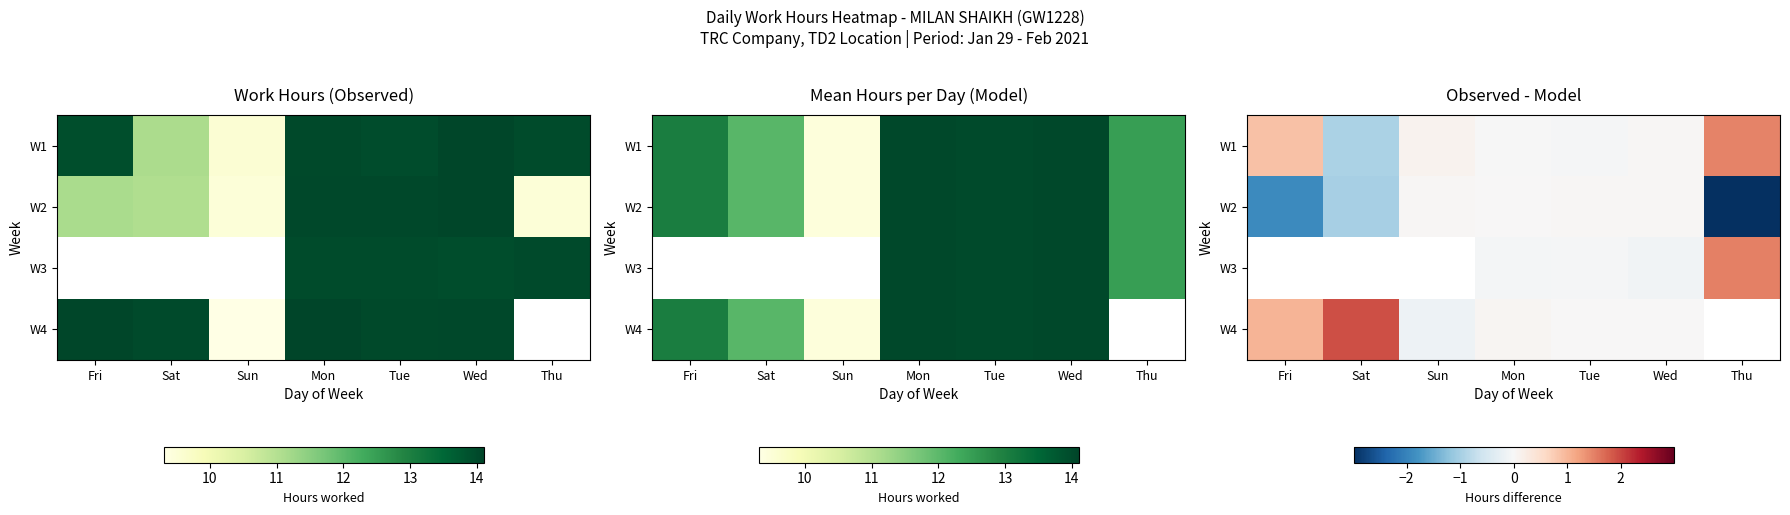

The W2 series shows -1.4 at Sat. True or false?

False